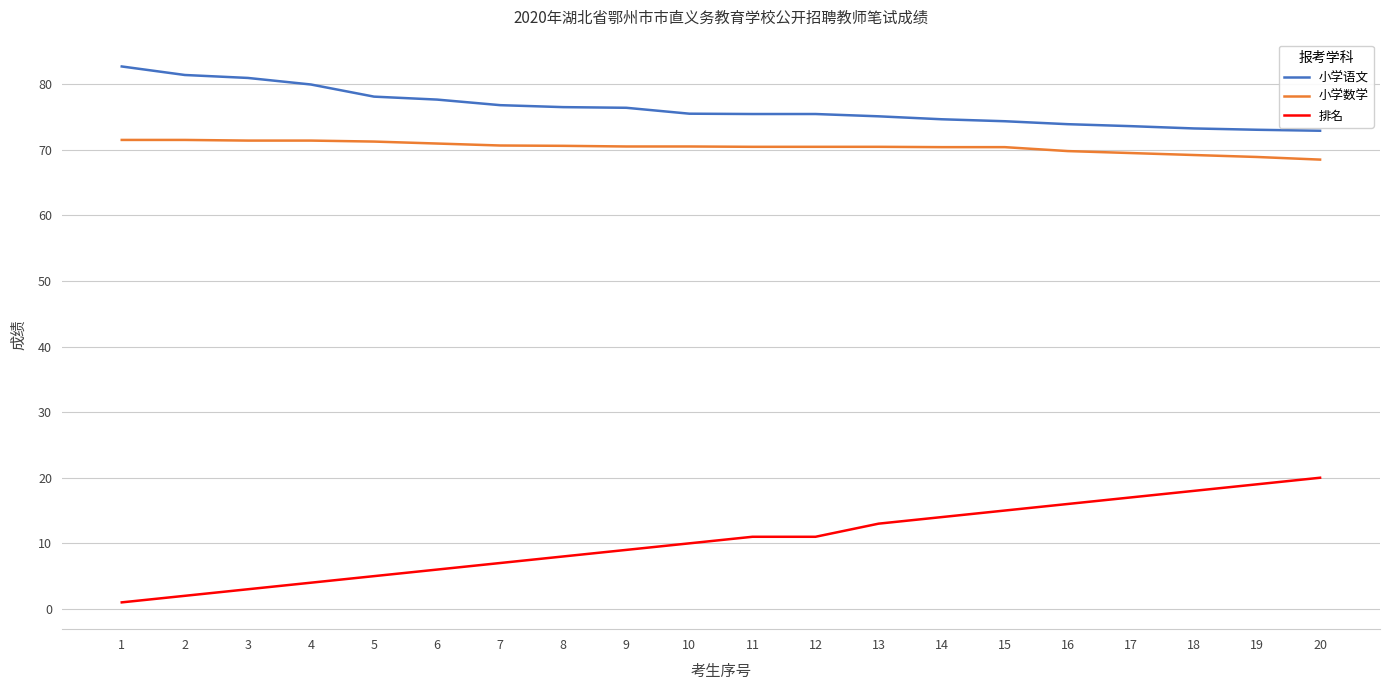

What is the maximum value for 排名?

20.0